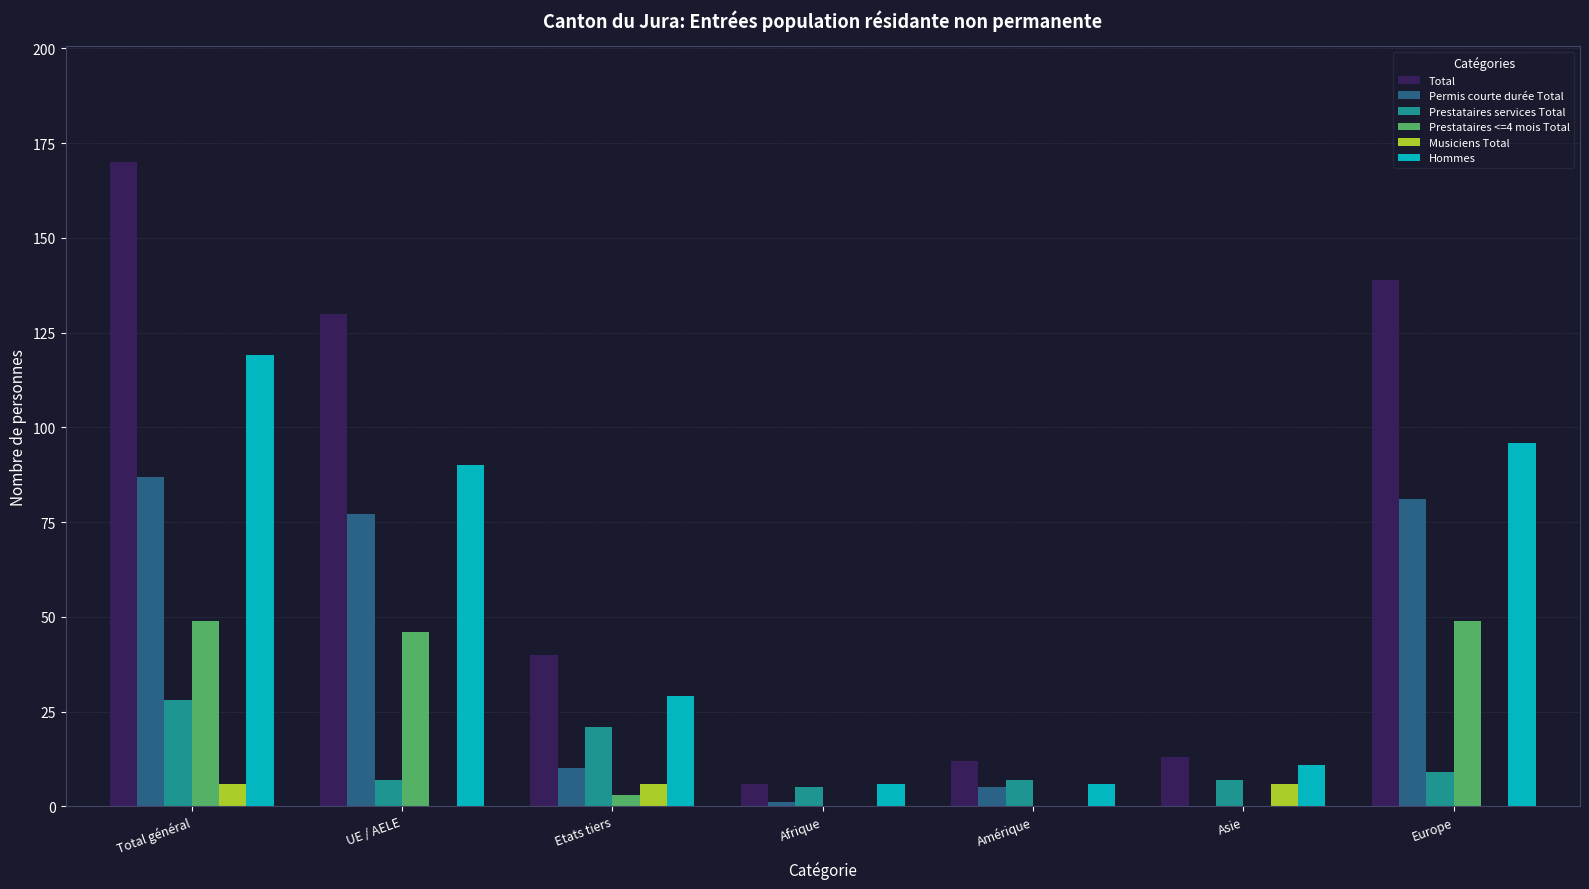

Are the bars horizontal?

No